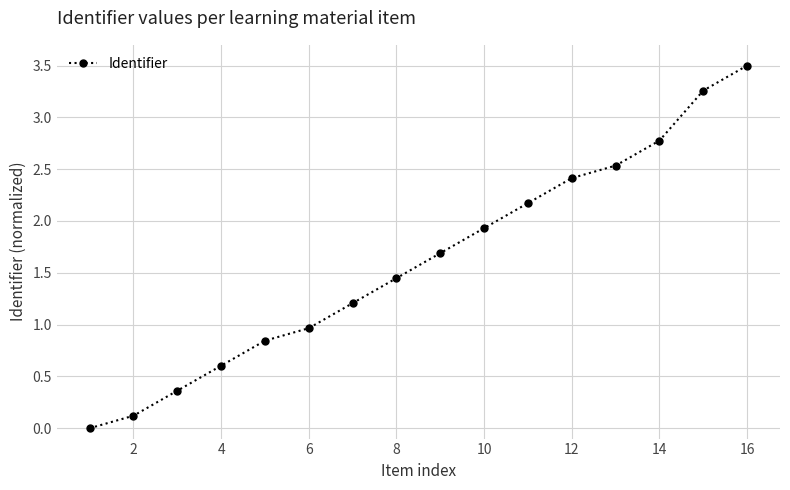

What is the greatest value displayed?

3.5